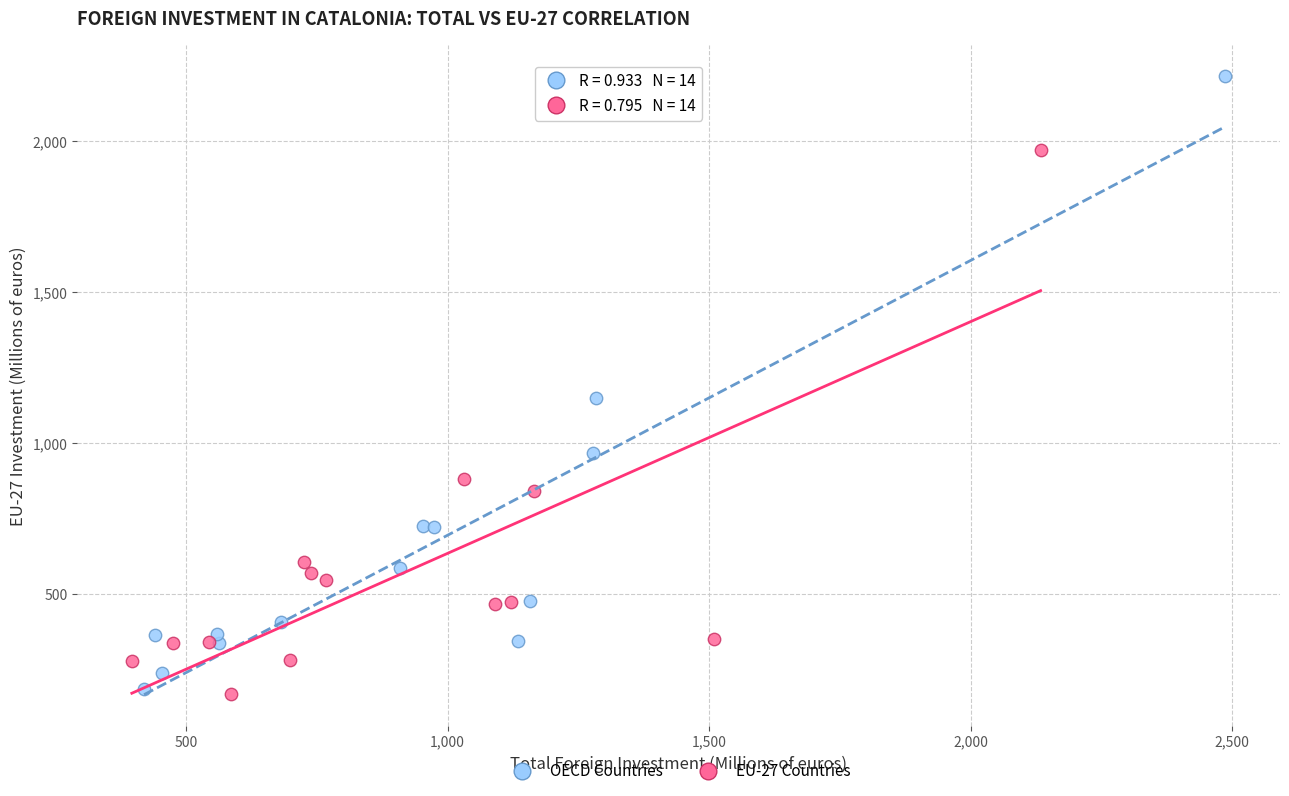

Which series contains the highest Y value?

OECD Countries